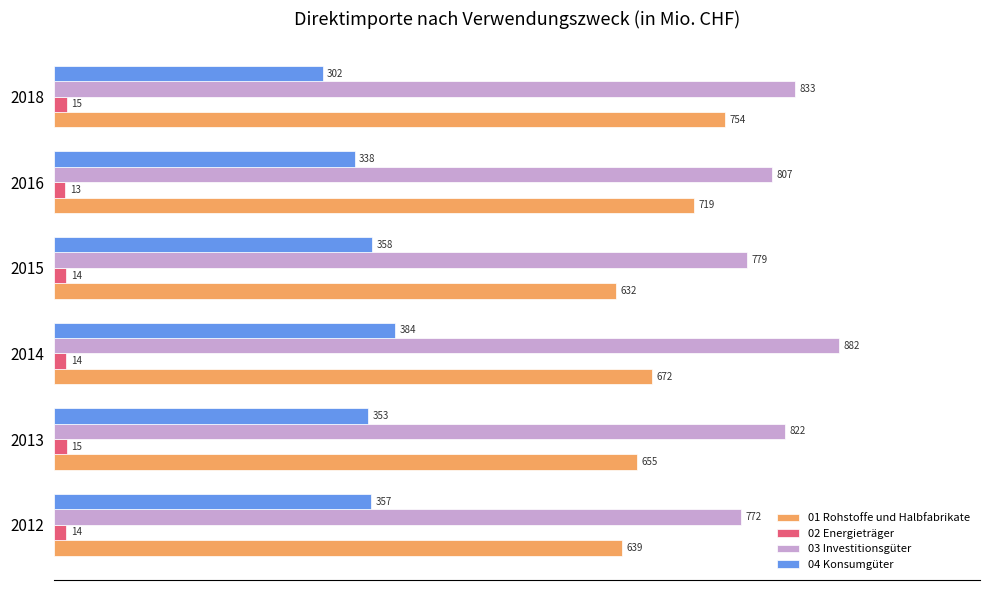

What value does the 04 Konsumgüter series have at 2015?

358